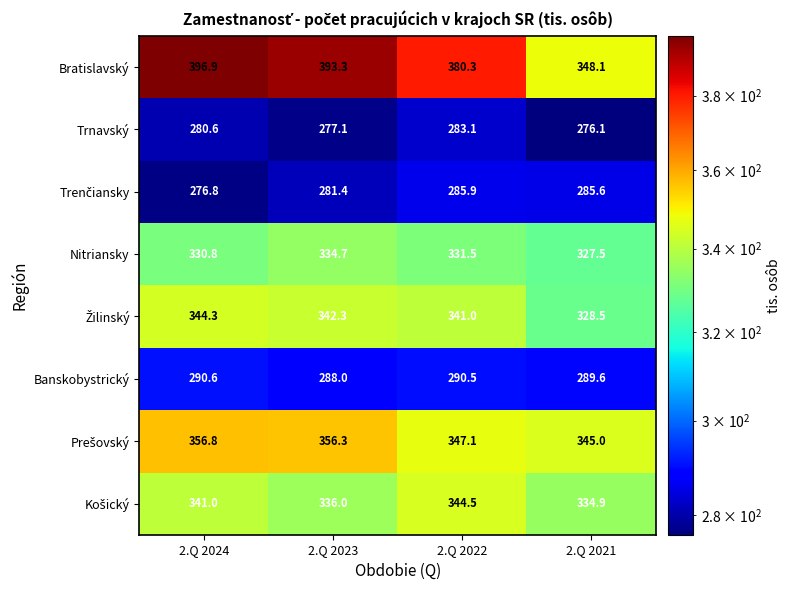

Which category has the highest value in the Bratislavský series?

2.Q 2024